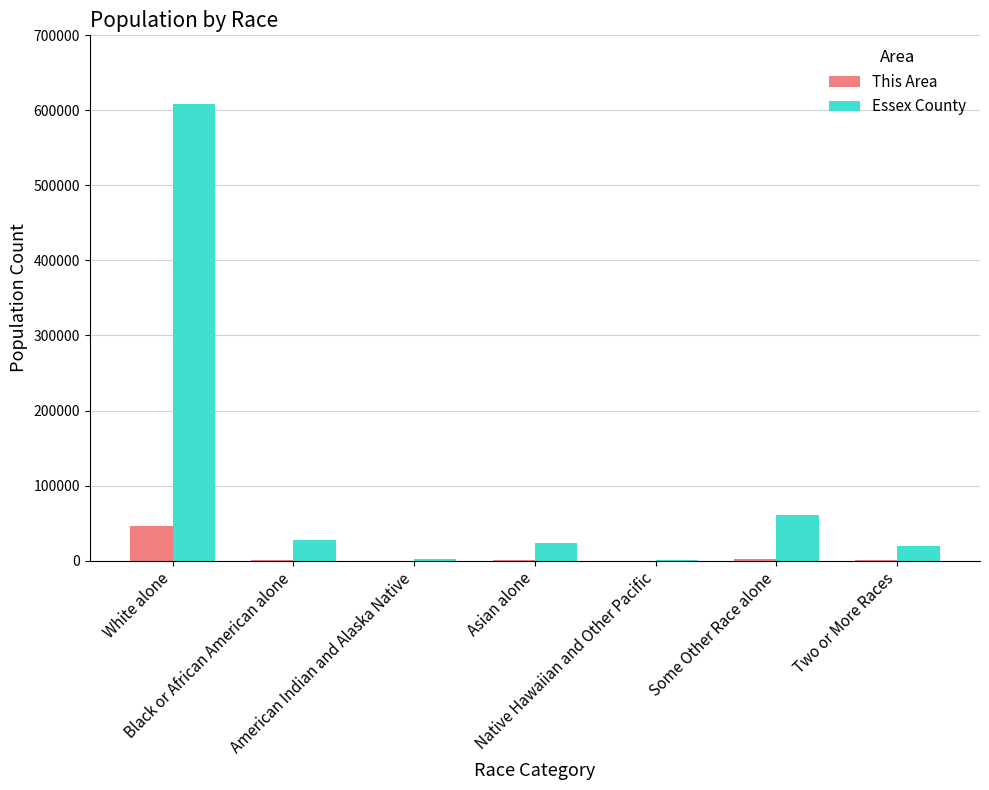

Read the This Area value at White alone, to the nearest 10.

46320